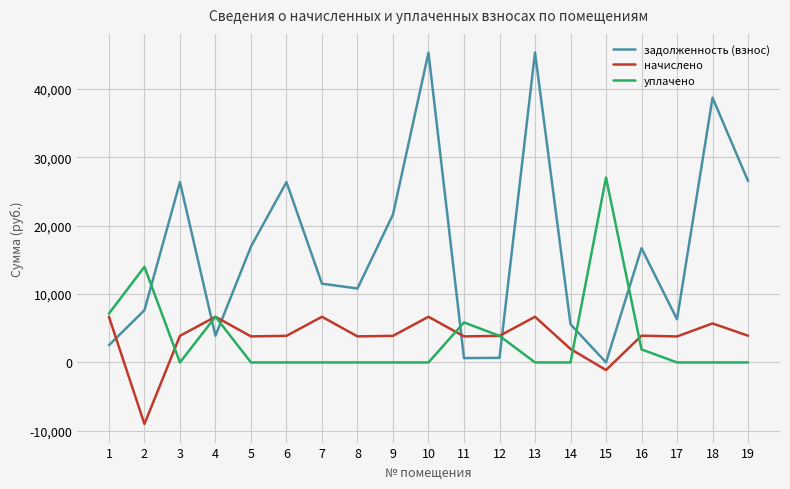

Which series ends up on top after the final intersection of задолженность (взнос) and уплачено?

задолженность (взнос)